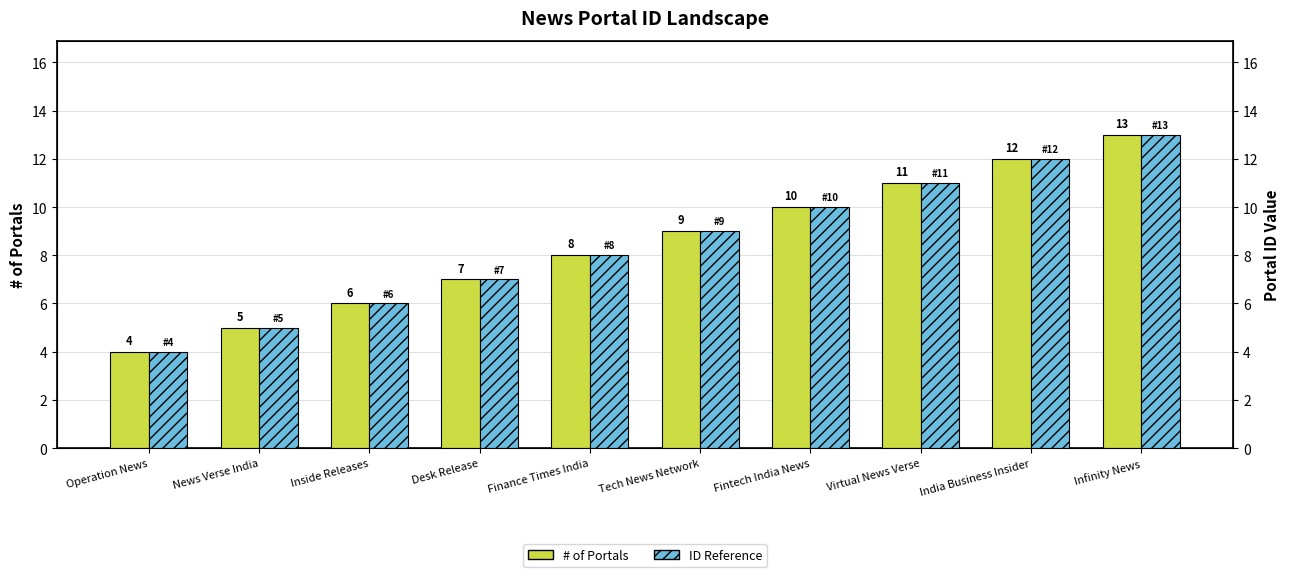

How many bars are there in each group?

2